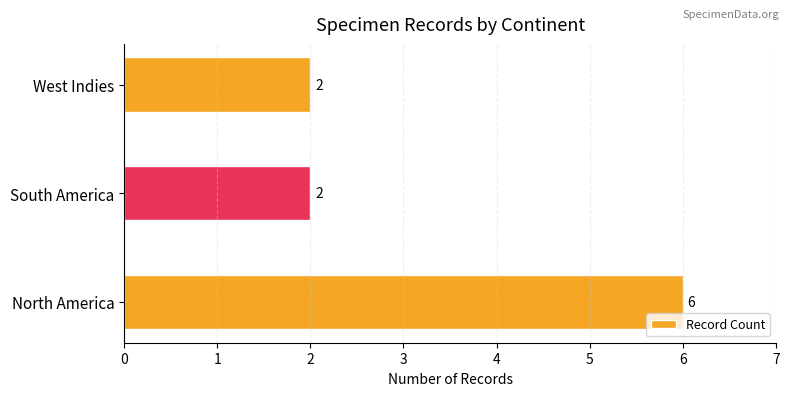

The chart shows a value of 1 at West Indies. True or false?

False